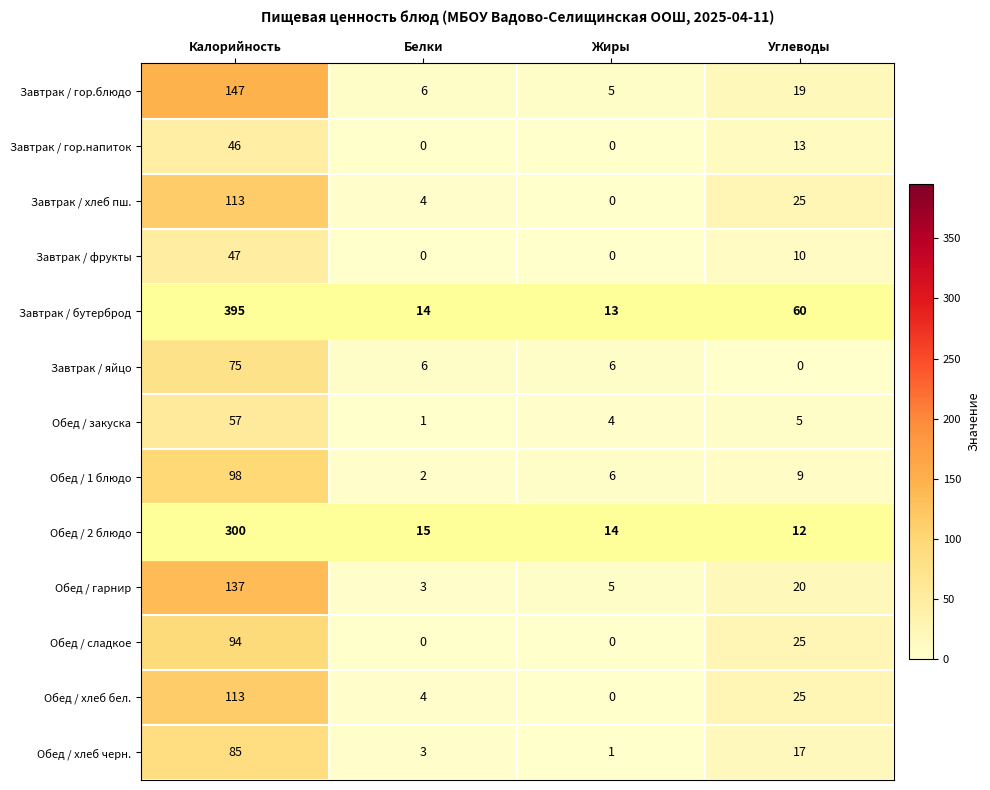

What value does the Обед / сладкое series have at Калорийность, to the nearest 5?

95